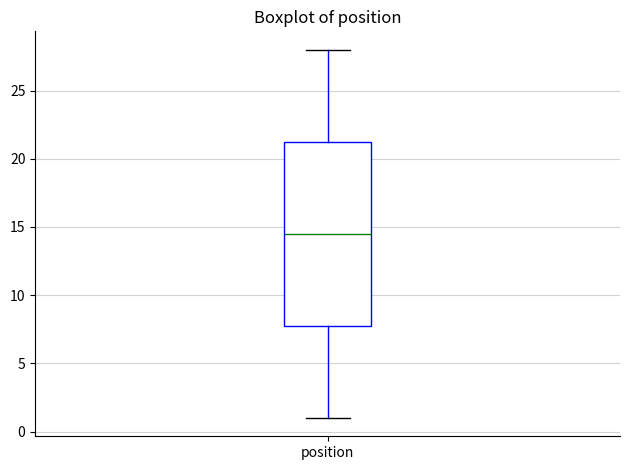

Where does the lower whisker of the box for position end on the y-axis? The values are not printed on the chart, so give them approximately, as read against the axis.

1.0